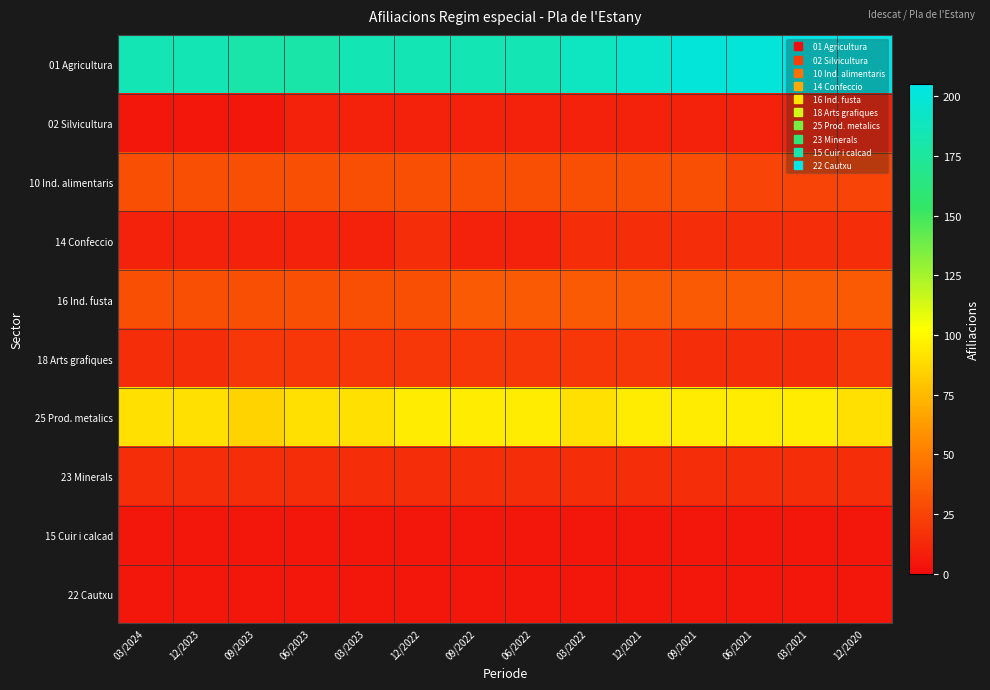

Between 09/2022 and 09/2021, which series saw the biggest shift?

01 Agricultura